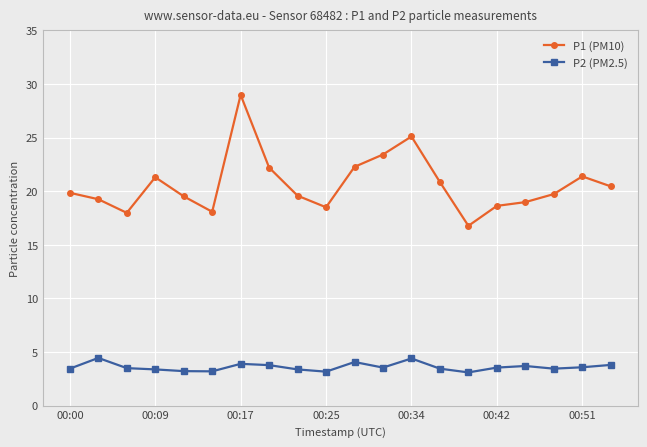

What is the sum of all P2 (PM2.5) values?

72.1